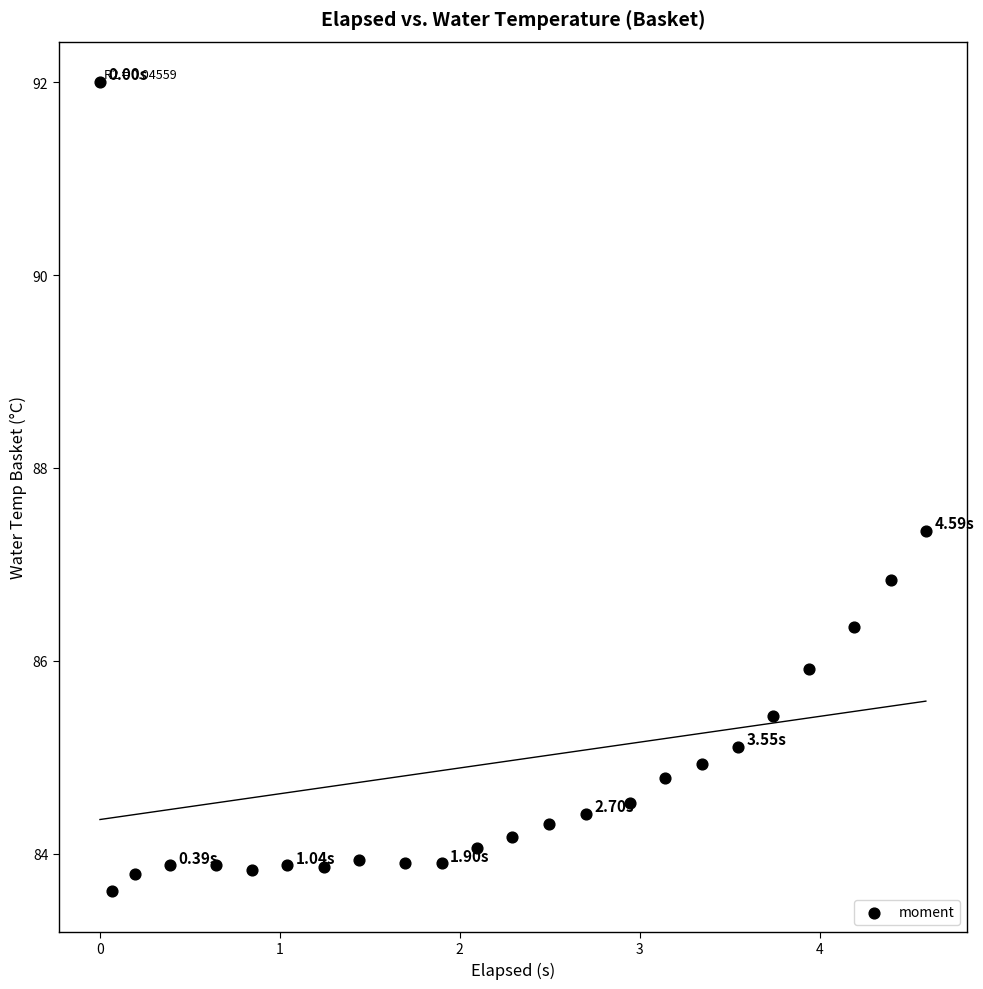

What is the range of Y values (max minus min)?

8.4